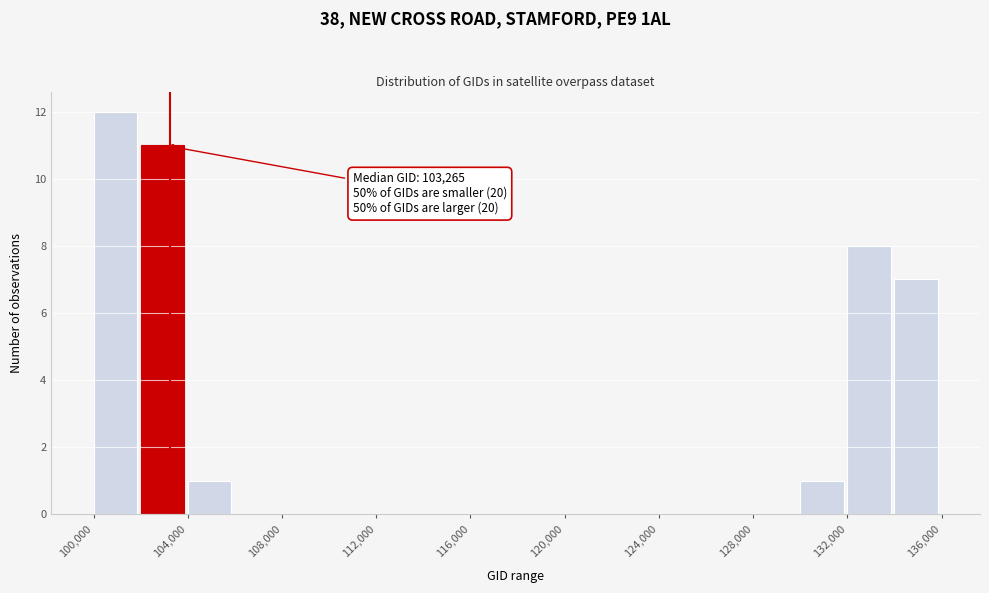

Over which range of the x-axis is the bar tallest?

100000 to 102000